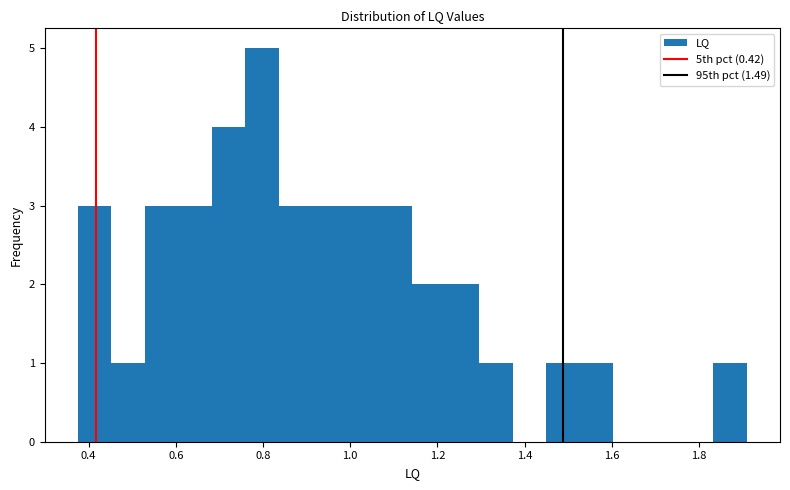

Read against the x-axis, roughly where is the centre of the tallest bar?

0.80